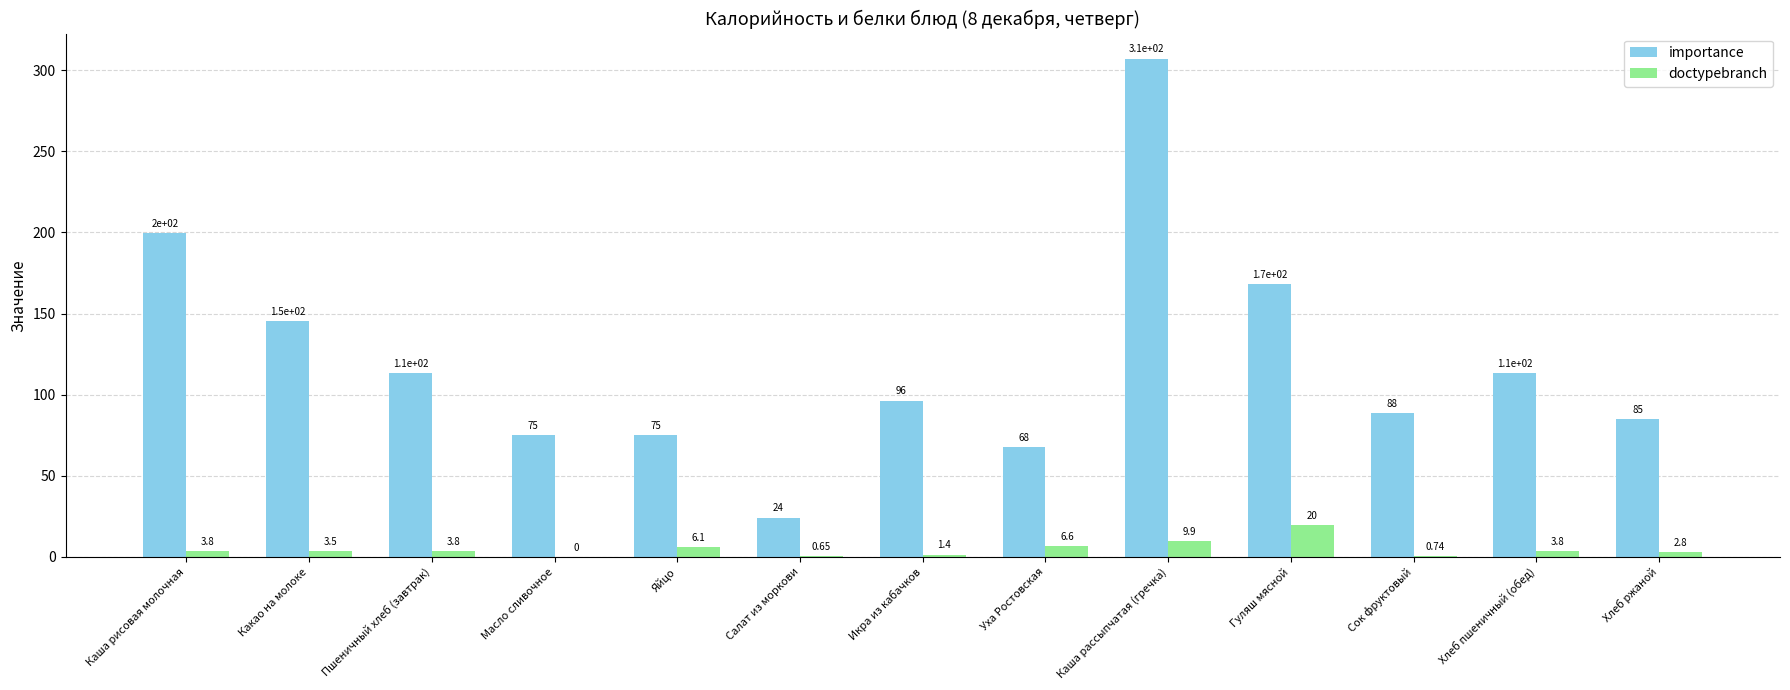

True or false: importance has a value of 31.6 at Пшеничный хлеб (завтрак).

False